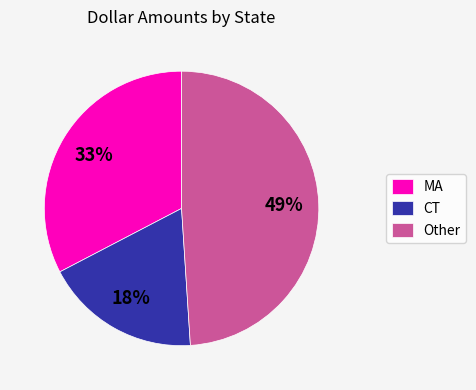

What is the ratio of the value at MA to the value at CT?

1.8